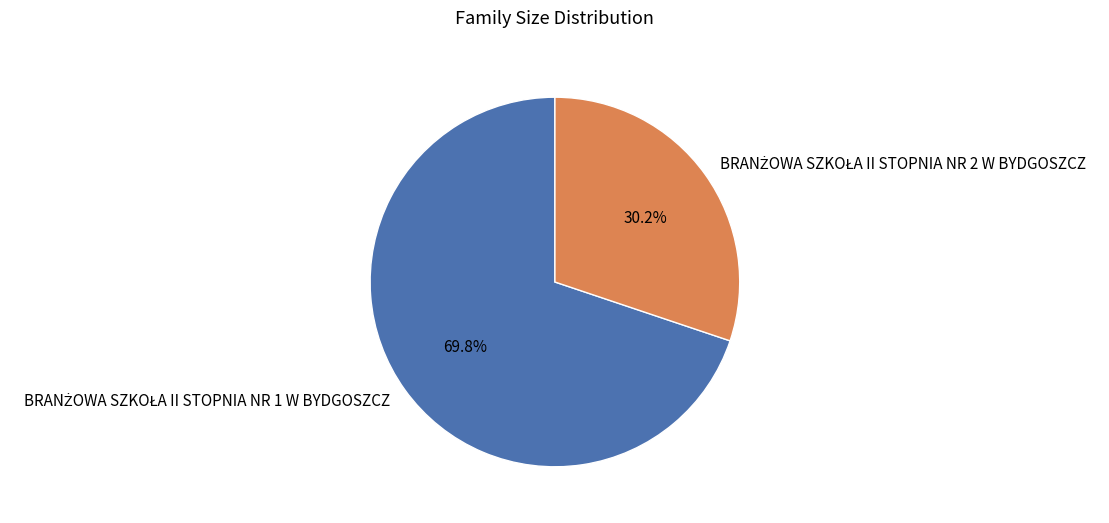

How many slices are in this pie chart?

2